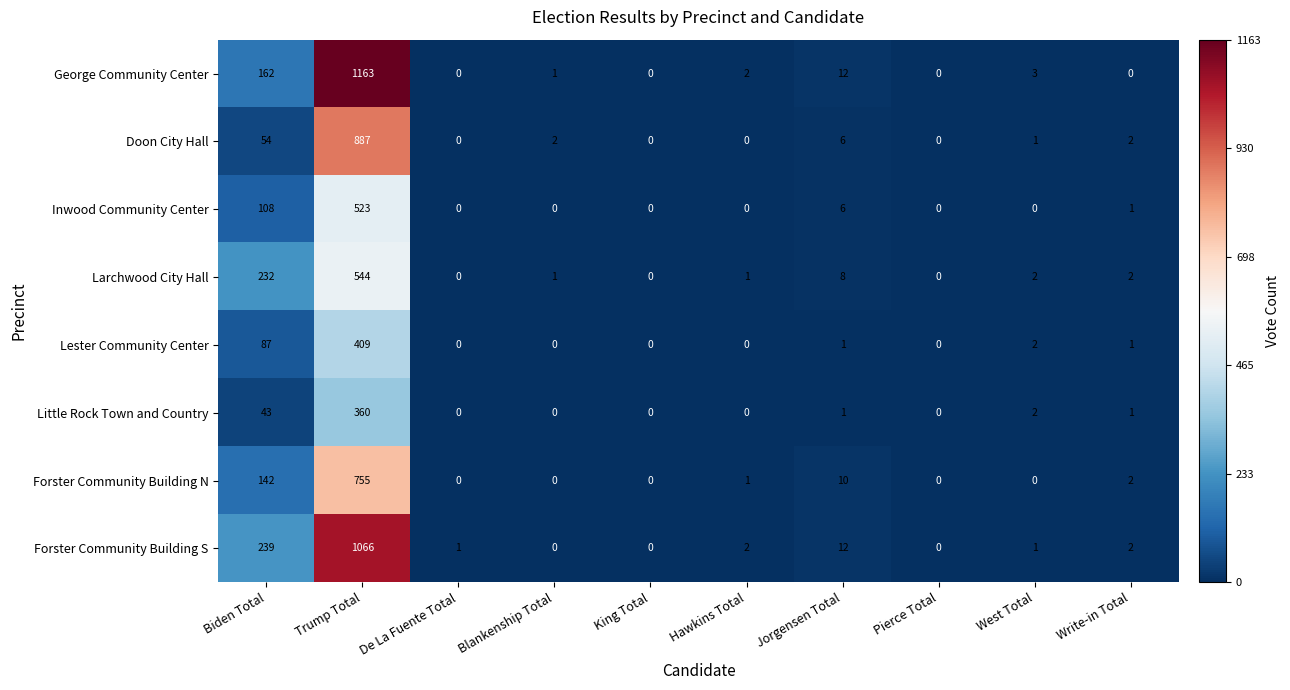

What is the highest value of the Doon City Hall series?

887